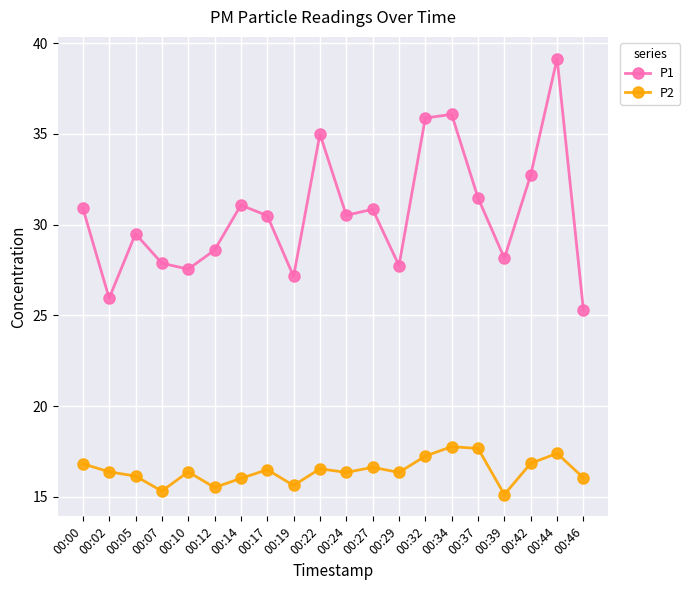

True or false: P1 and P2 intersect in this chart.

False